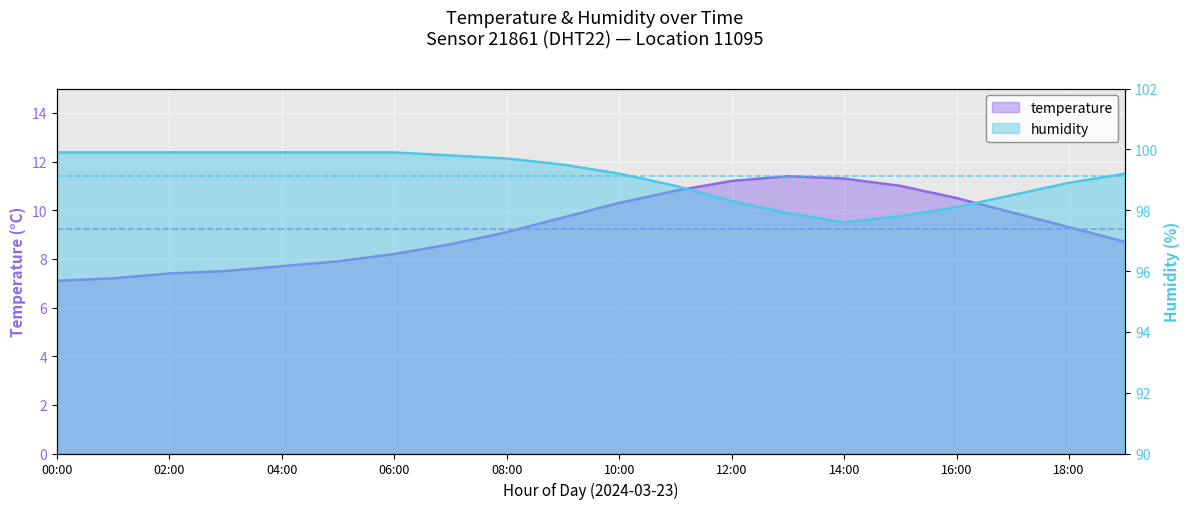

What is the difference between the humidity values at 08:00 and 01:00?

0.2